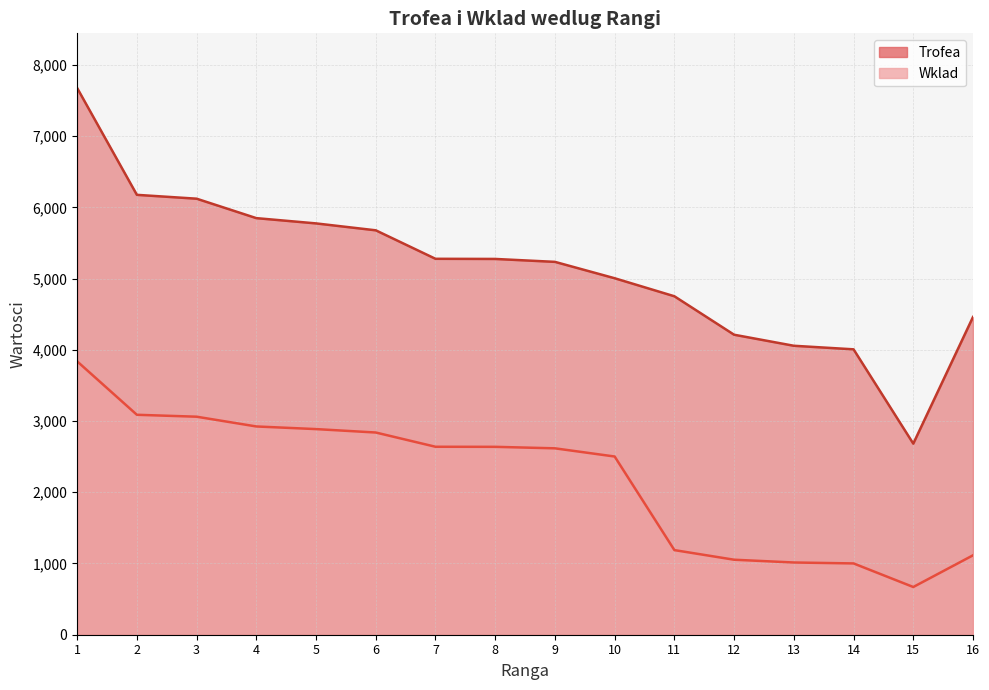

What are all the series names shown in the legend?

Trofea, Wklad